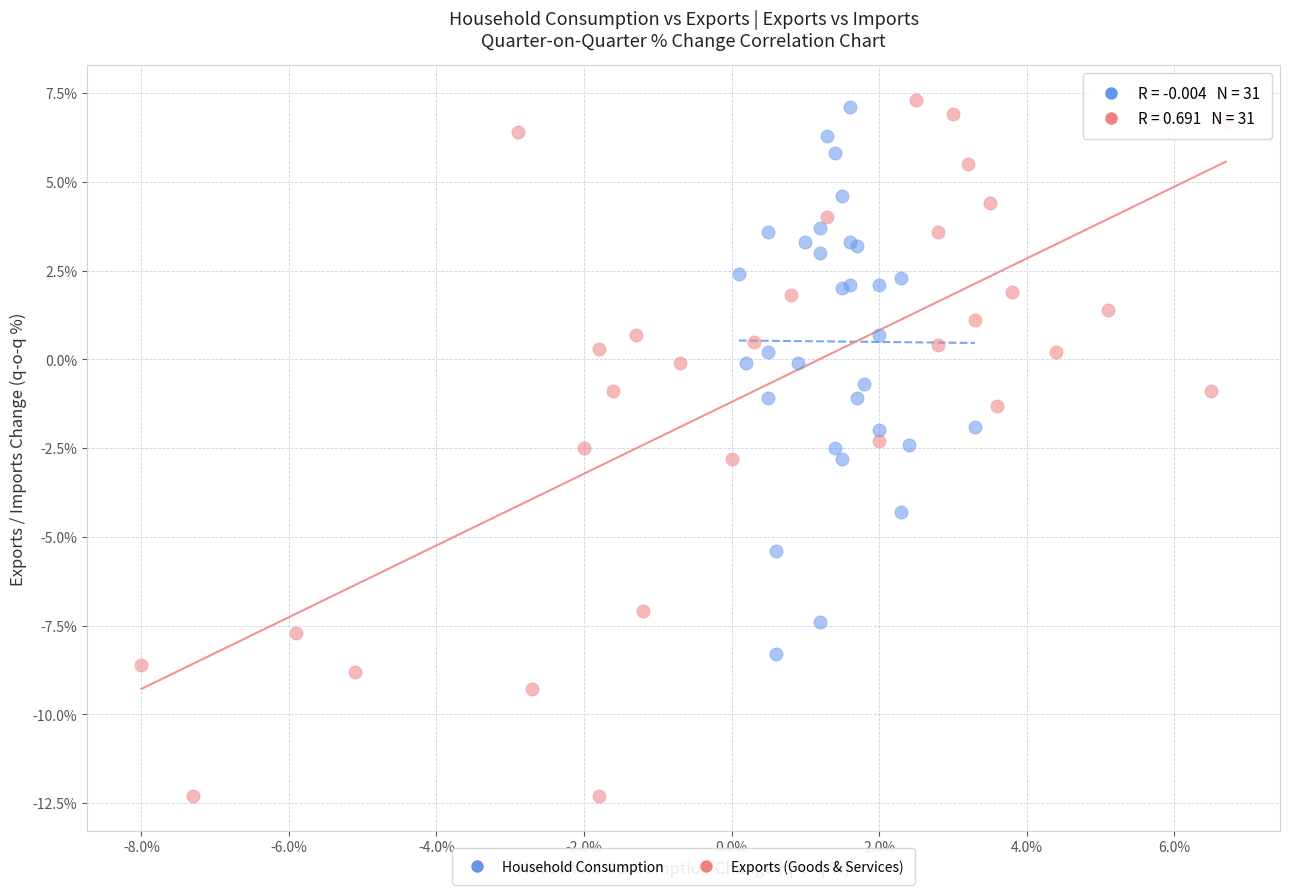

Which series has the widest spread of Y values?

Exports (Goods & Services)